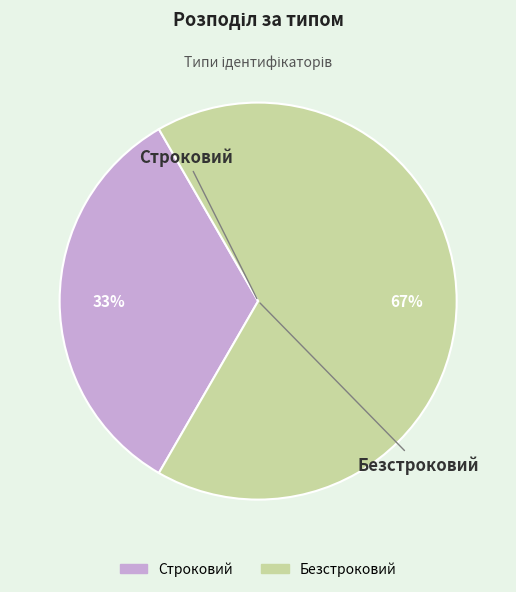

What is the smallest slice in the pie chart?

Строковий